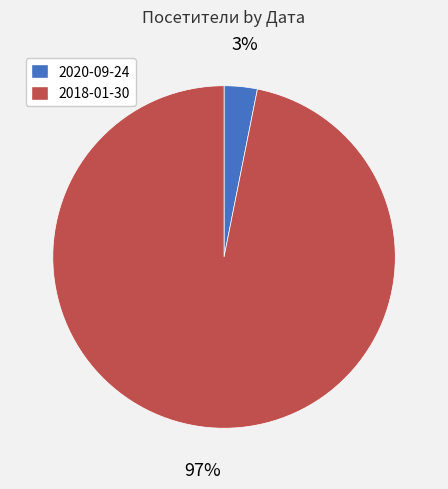

Between 2018-01-30 and 2020-09-24, which is larger?

2018-01-30